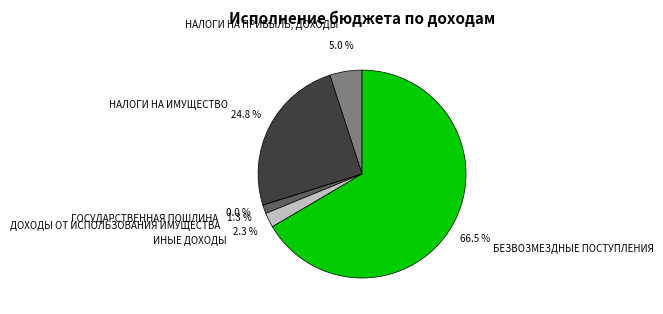

Which has a higher value, БЕЗВОЗМЕЗДНЫЕ ПОСТУПЛЕНИЯ or ИНЫЕ ДОХОДЫ?

БЕЗВОЗМЕЗДНЫЕ ПОСТУПЛЕНИЯ